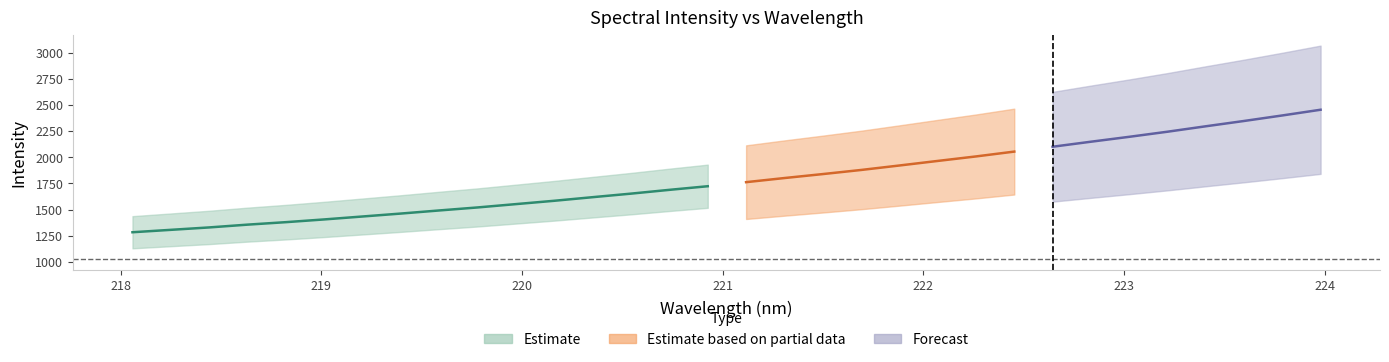

Rank the categories by Estimate value from highest to lowest.

31, 30, 29, 28, 27, 26, 25, 24, 23, 22, 21, 20, 19, 18, 17, 16, 15, 14, 13, 12, 11, 10, 9, 8, 7, 6, 5, 4, 3, 2, 1, 0